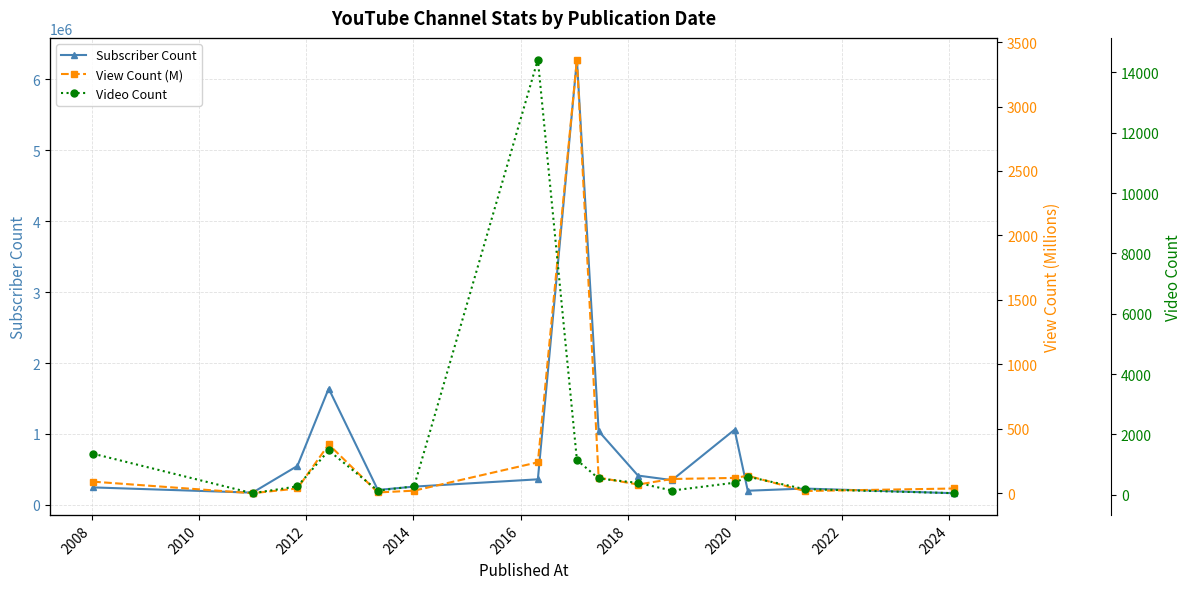

What is the value of the Subscriber Count point at the 15th from the left?

164000